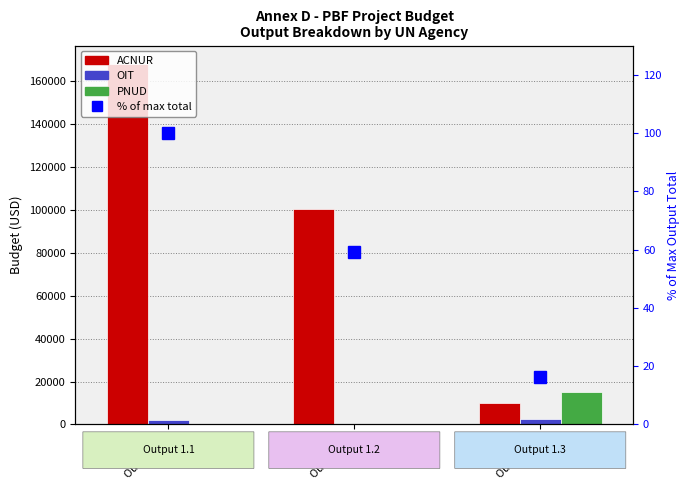

Reading right to left, list all the values displayed in this chart.

ACNUR: 10000.0	100529.0	168090.0
OIT: 2717.5	0.0	2142.0
PNUD: 15000.0	0.0	0.0
% of max total: 16.3	59.1	100.0